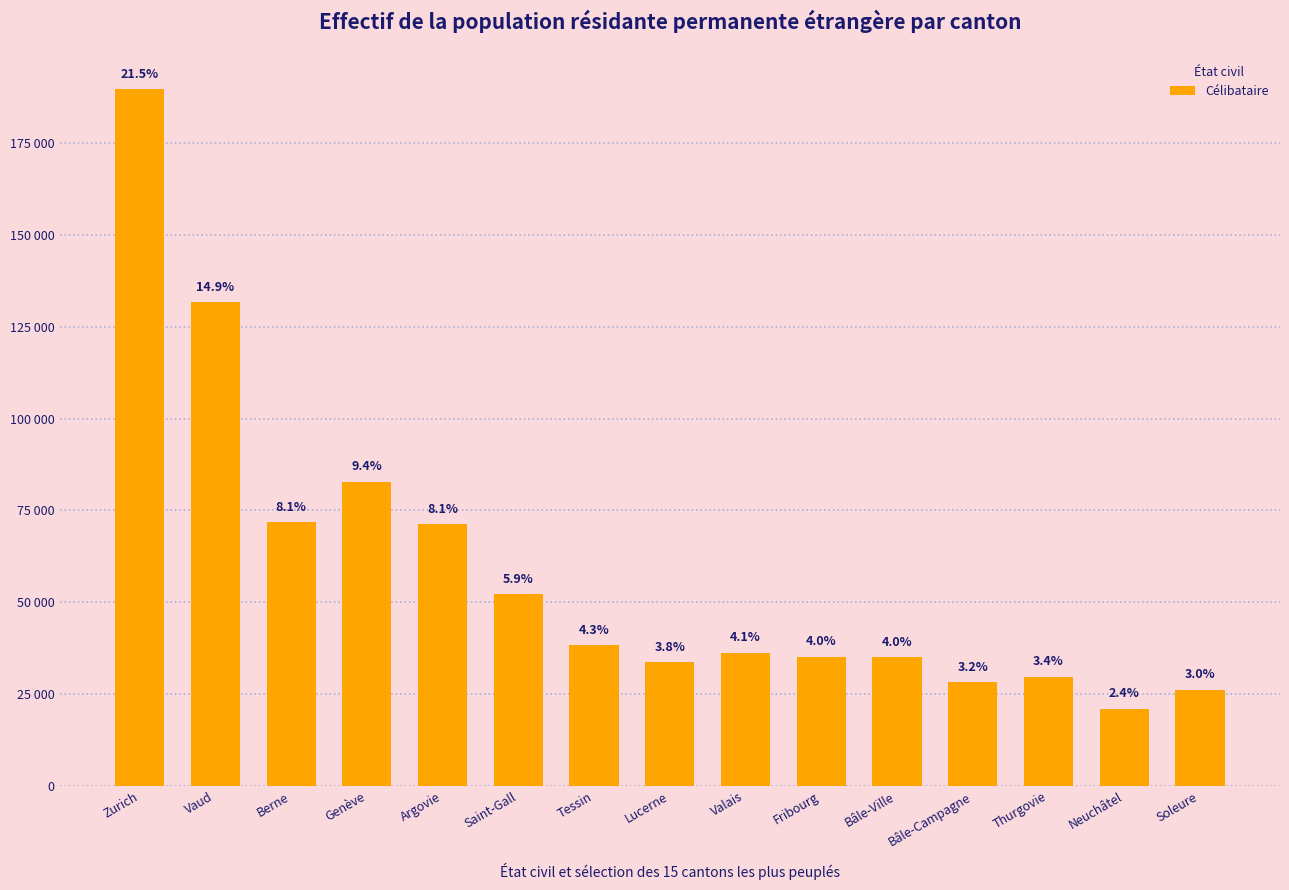

Are the bars horizontal?

No